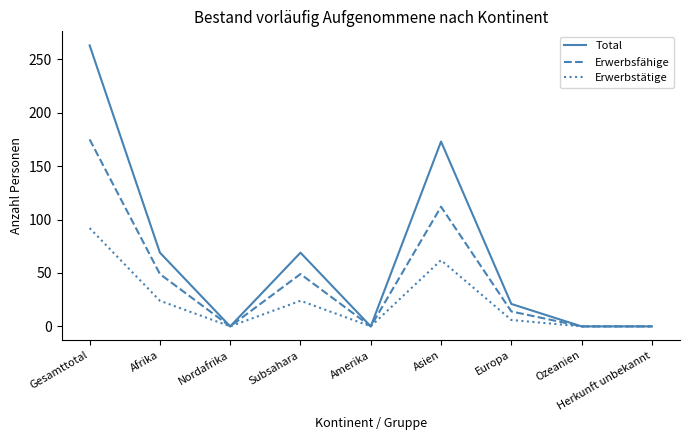

Rank the series at Gesamttotal from lowest to highest value.

Erwerbstätige, Erwerbsfähige, Total